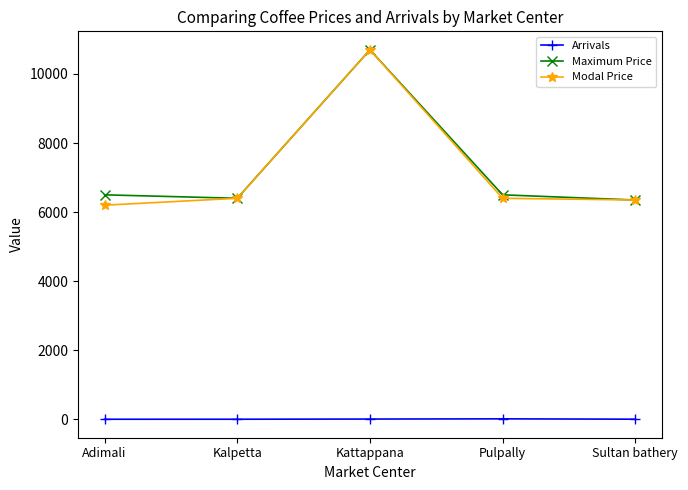

What is the lowest value of the Modal Price series?

6200.0